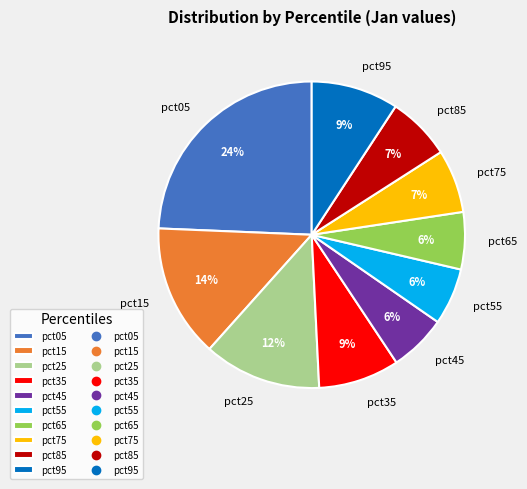

To the nearest percent, what portion does pct55 represent?

6%